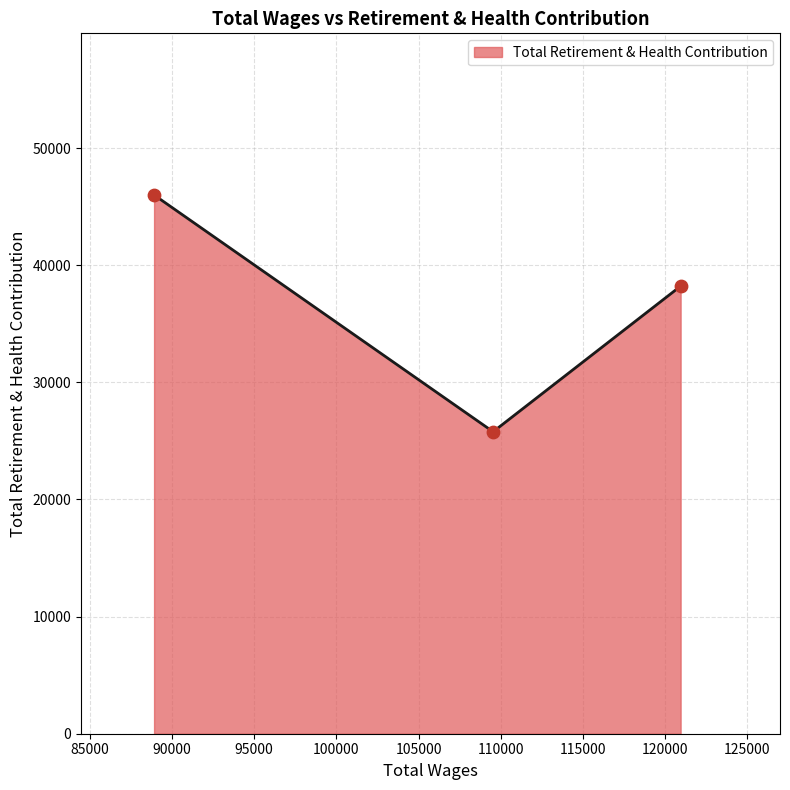

What is the sum of all values?

110009